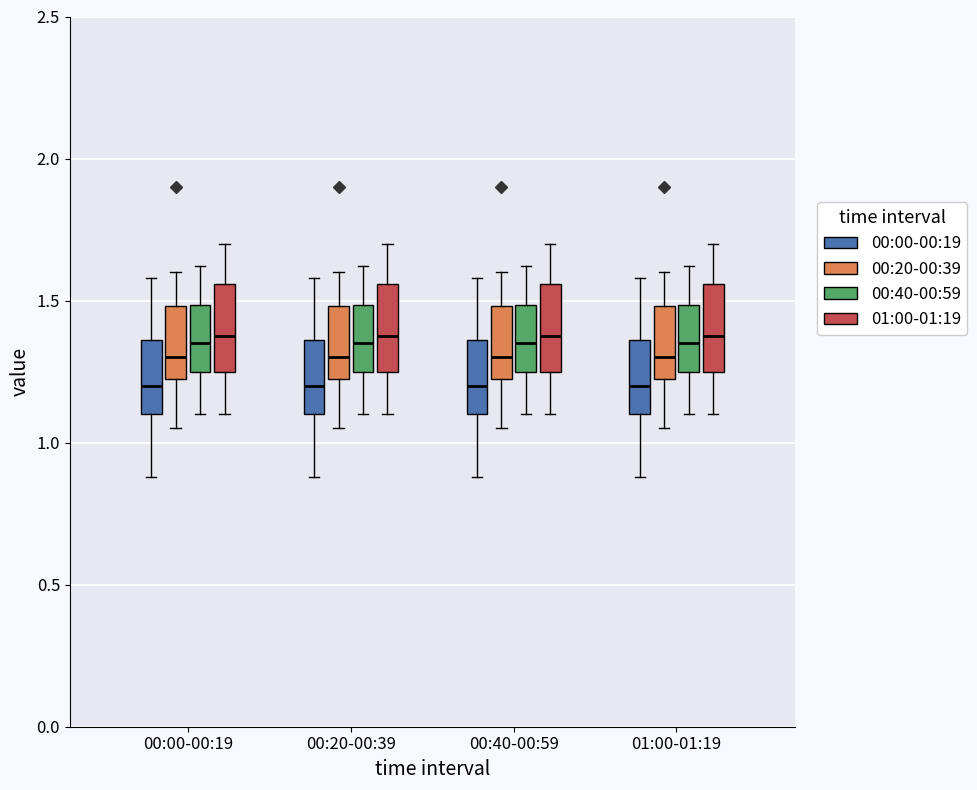

Reading left to right, read every box against the y-axis: the position of its median line, the range the box covers, and the ends of its whiskers. The values are not printed on the chart, so give them approximately, as read against the axis.

00:00-00:19 (00:00-00:19): median 1.20, box 1.10 to 1.35, whiskers 0.90 to 1.60
00:00-00:19 (00:20-00:39): median 1.30, box 1.20 to 1.50, whiskers 1.05 to 1.60
00:00-00:19 (00:40-00:59): median 1.35, box 1.25 to 1.50, whiskers 1.10 to 1.60
00:00-00:19 (01:00-01:19): median 1.40, box 1.25 to 1.55, whiskers 1.10 to 1.70
00:20-00:39 (00:00-00:19): median 1.20, box 1.10 to 1.35, whiskers 0.90 to 1.60
00:20-00:39 (00:20-00:39): median 1.30, box 1.20 to 1.50, whiskers 1.05 to 1.60
00:20-00:39 (00:40-00:59): median 1.35, box 1.25 to 1.50, whiskers 1.10 to 1.60
00:20-00:39 (01:00-01:19): median 1.40, box 1.25 to 1.55, whiskers 1.10 to 1.70
00:40-00:59 (00:00-00:19): median 1.20, box 1.10 to 1.35, whiskers 0.90 to 1.60
00:40-00:59 (00:20-00:39): median 1.30, box 1.20 to 1.50, whiskers 1.05 to 1.60
00:40-00:59 (00:40-00:59): median 1.35, box 1.25 to 1.50, whiskers 1.10 to 1.60
00:40-00:59 (01:00-01:19): median 1.40, box 1.25 to 1.55, whiskers 1.10 to 1.70
01:00-01:19 (00:00-00:19): median 1.20, box 1.10 to 1.35, whiskers 0.90 to 1.60
01:00-01:19 (00:20-00:39): median 1.30, box 1.20 to 1.50, whiskers 1.05 to 1.60
01:00-01:19 (00:40-00:59): median 1.35, box 1.25 to 1.50, whiskers 1.10 to 1.60
01:00-01:19 (01:00-01:19): median 1.40, box 1.25 to 1.55, whiskers 1.10 to 1.70